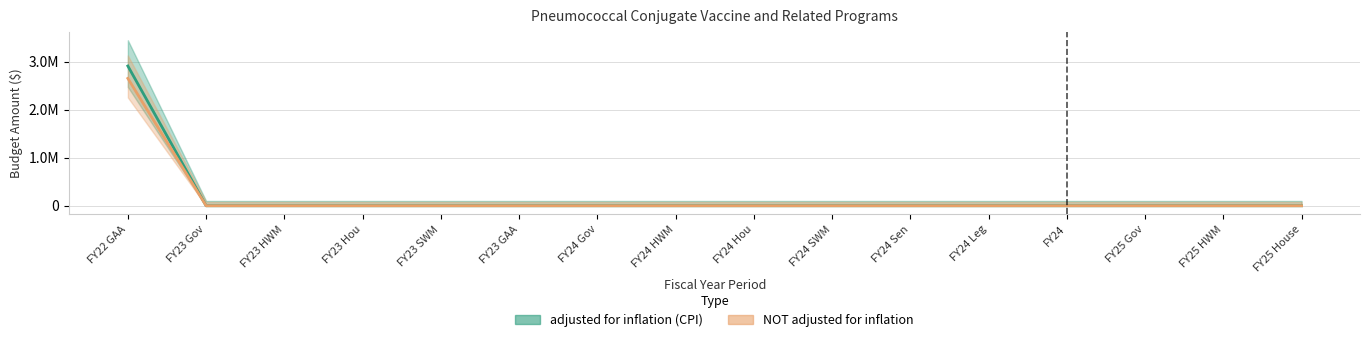

What position from the right is FY23 SWM?

12